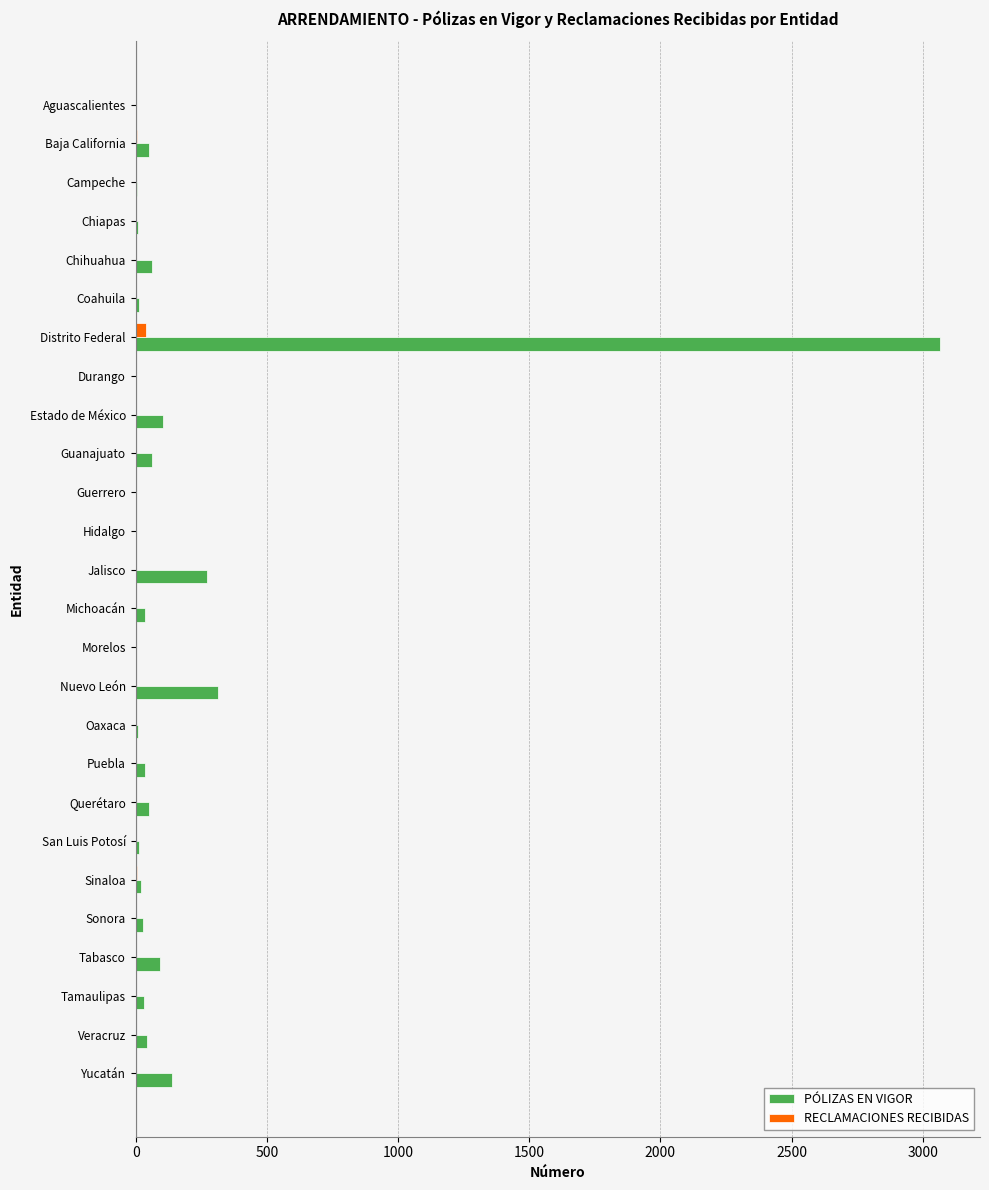

True or false: PÓLIZAS EN VIGOR has a value of 475 at Jalisco.

False